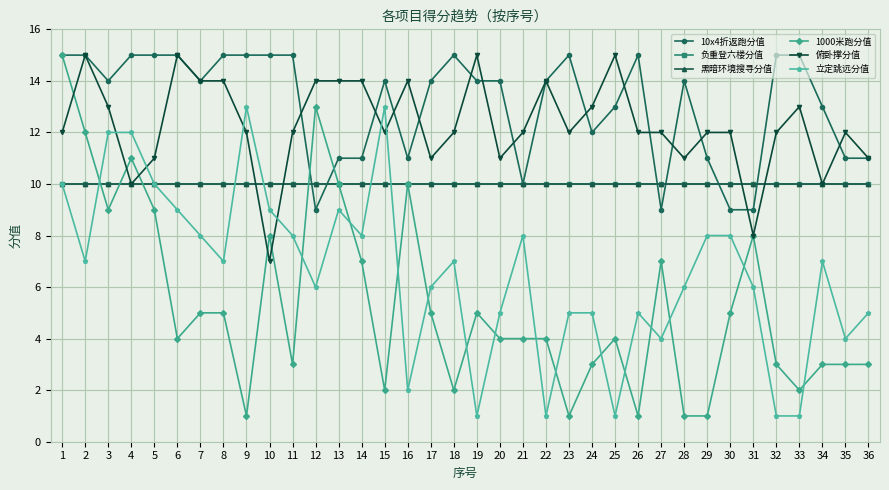

What is the value of the 负重登六楼分值 point at the 30th from the left?

10